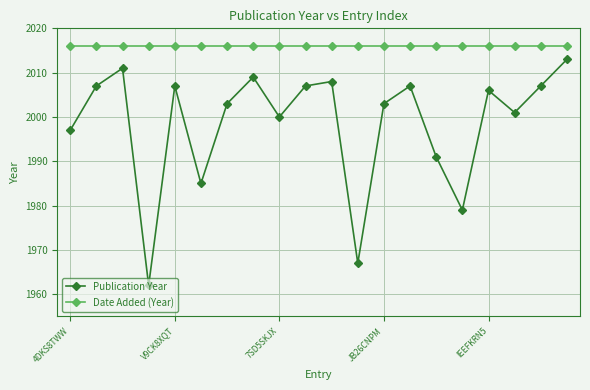

In Publication Year, how many points are lower than both neighbors (excluding endpoints)?

6